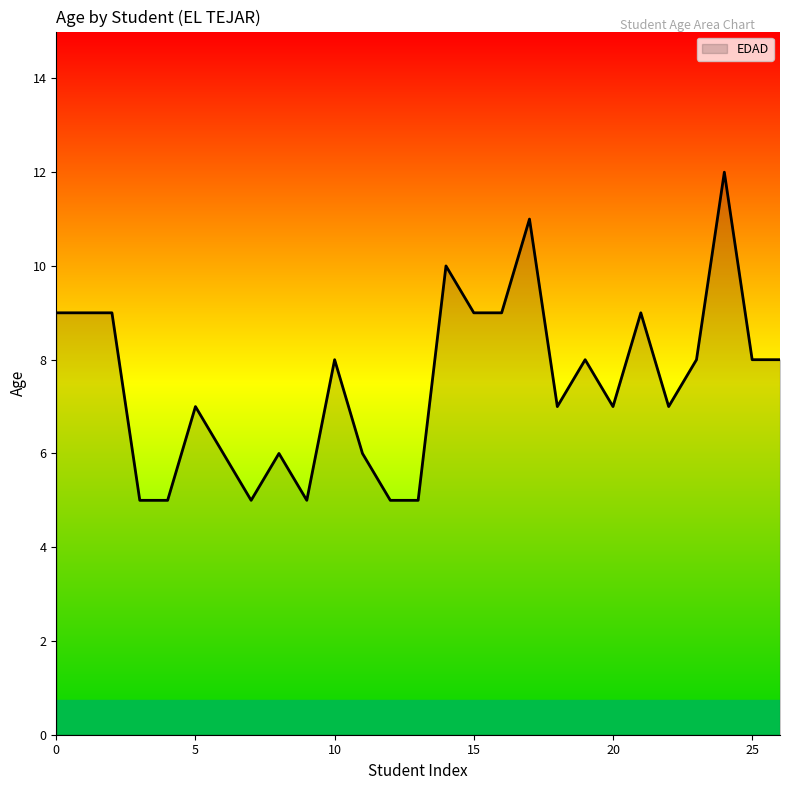

What is the difference between the maximum and minimum values?

7